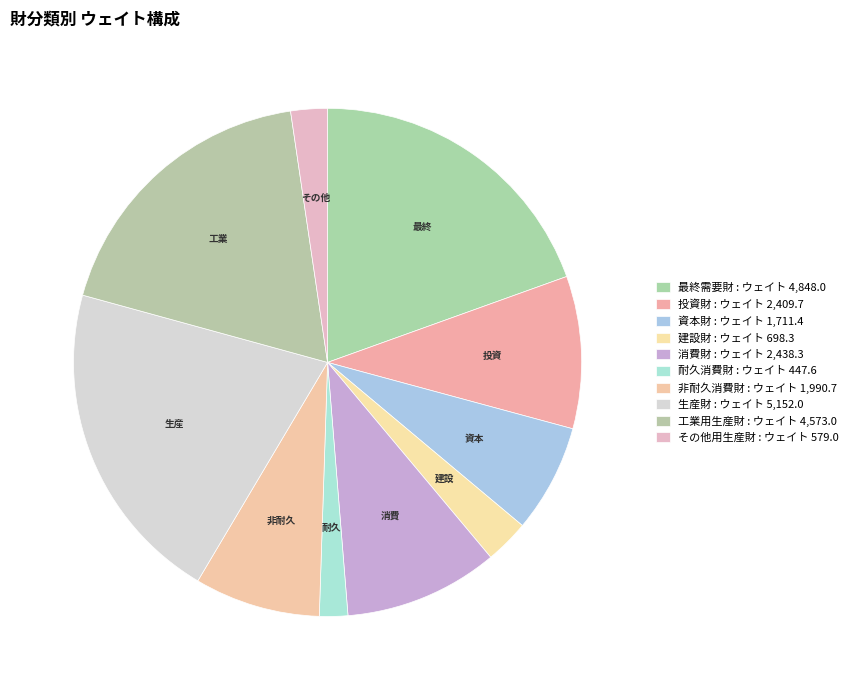

How many segments does this pie chart have?

10